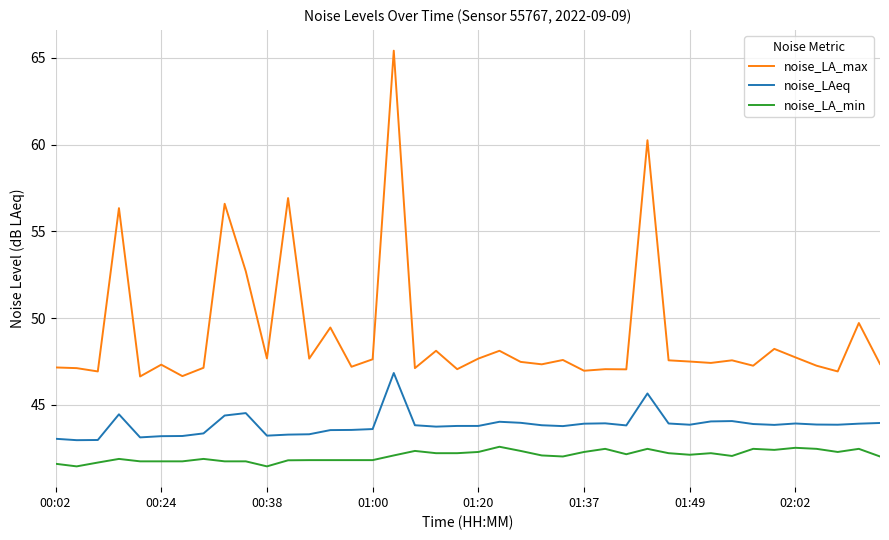

Rank the series by their maximum value, from highest to lowest.

noise_LA_max, noise_LAeq, noise_LA_min